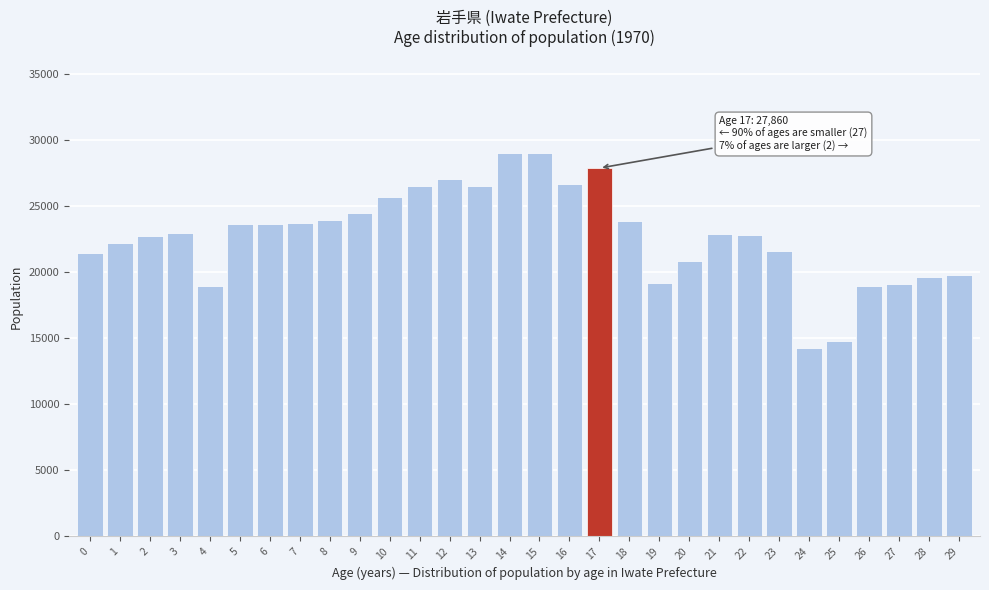

Read the value at 7, to the nearest 50.

23700